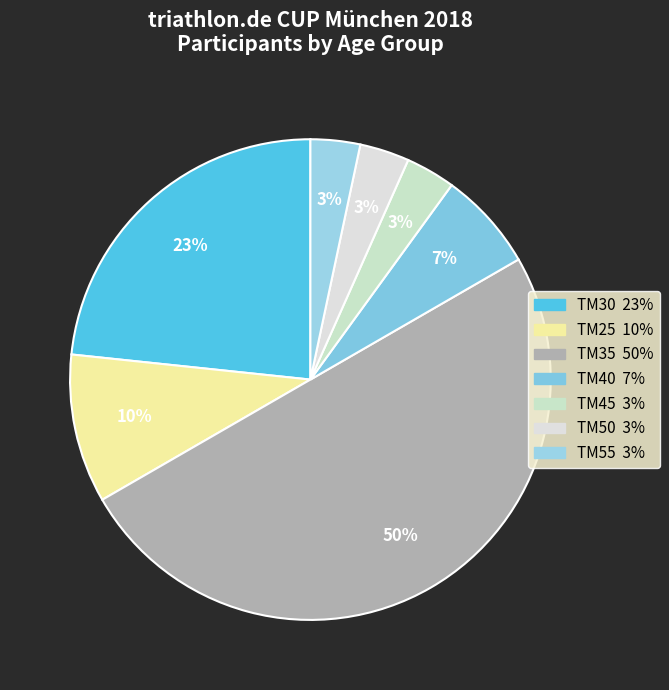

How many slices are in this pie chart?

7